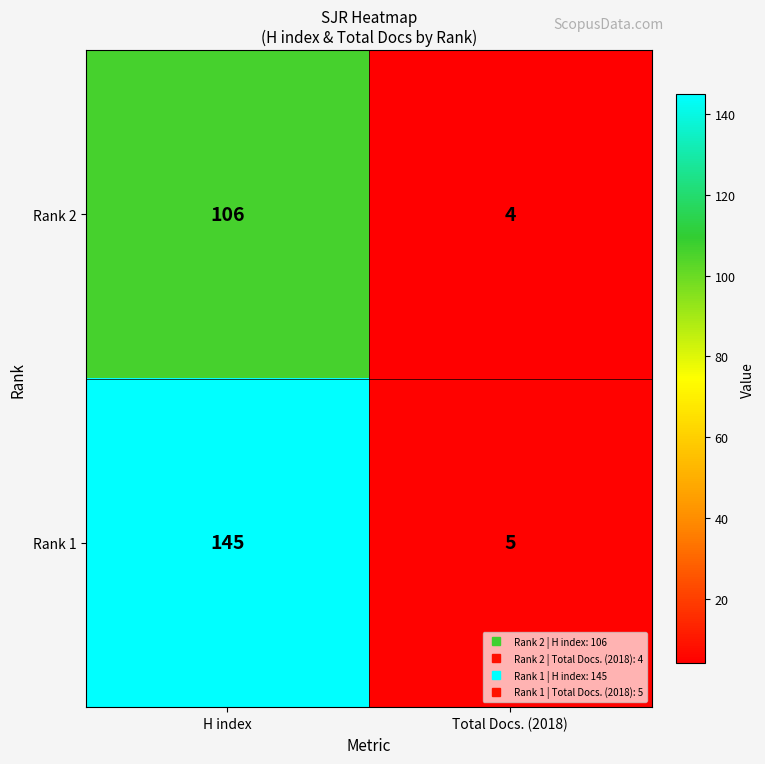

At Total Docs. (2018), list the series in order from largest to smallest.

Rank 1, Rank 2